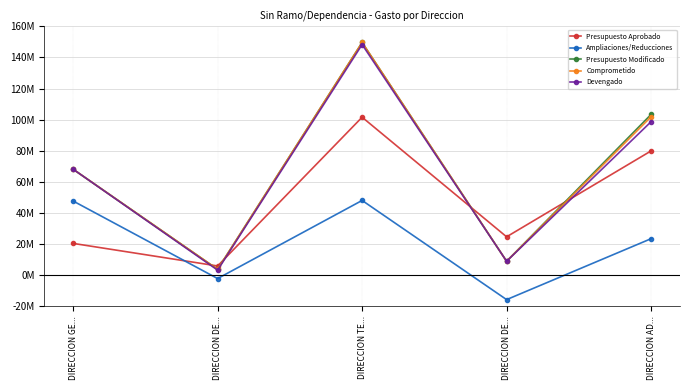

Is it true that Comprometido equals 3739951.8 at DIRECCION DE...?

True